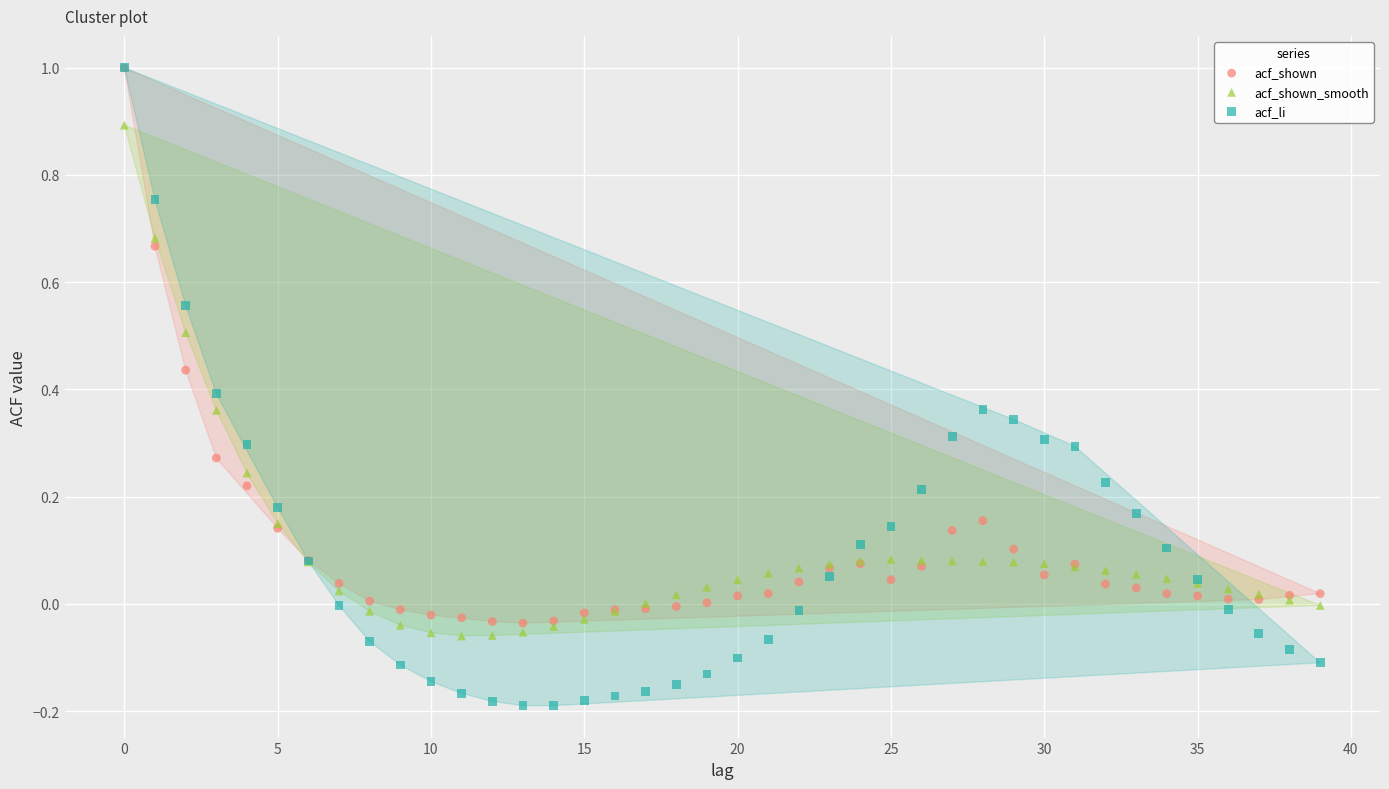

What are all the series names shown in the legend?

acf_shown, acf_shown_smooth, acf_li